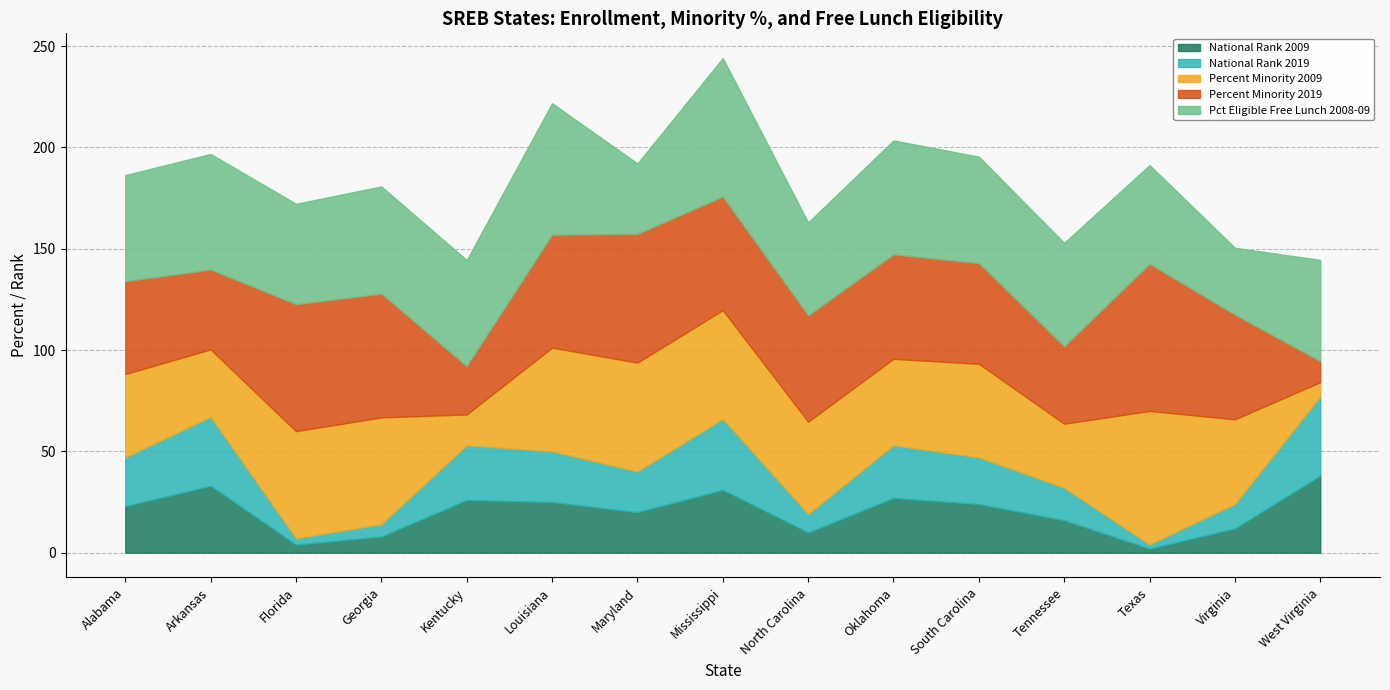

Reading left to right, what are all the values shown in this chart?

National Rank 2009: 23.0	33.0	4.0	8.0	26.0	25.0	20.0	31.0	10.0	27.0	24.0	16.0	2.0	12.0	38.0
National Rank 2019: 24.0	34.0	3.0	6.0	27.0	25.0	20.0	35.0	9.0	26.0	23.0	16.0	2.0	12.0	39.0
Percent Minority 2009: 41.2	33.4	53.0	52.8	15.3	51.2	53.8	53.7	45.7	42.7	46.2	31.7	66.0	41.8	7.2
Percent Minority 2019: 45.8	39.3	62.6	61.0	23.8	55.7	63.5	56.0	52.4	51.5	49.7	38.1	72.6	51.6	10.3
Pct Eligible Free Lunch 2008-09: 52.4	57.1	49.6	53.0	52.4	64.9	34.8	68.4	45.9	56.3	52.5	51.1	48.8	33.1	50.0